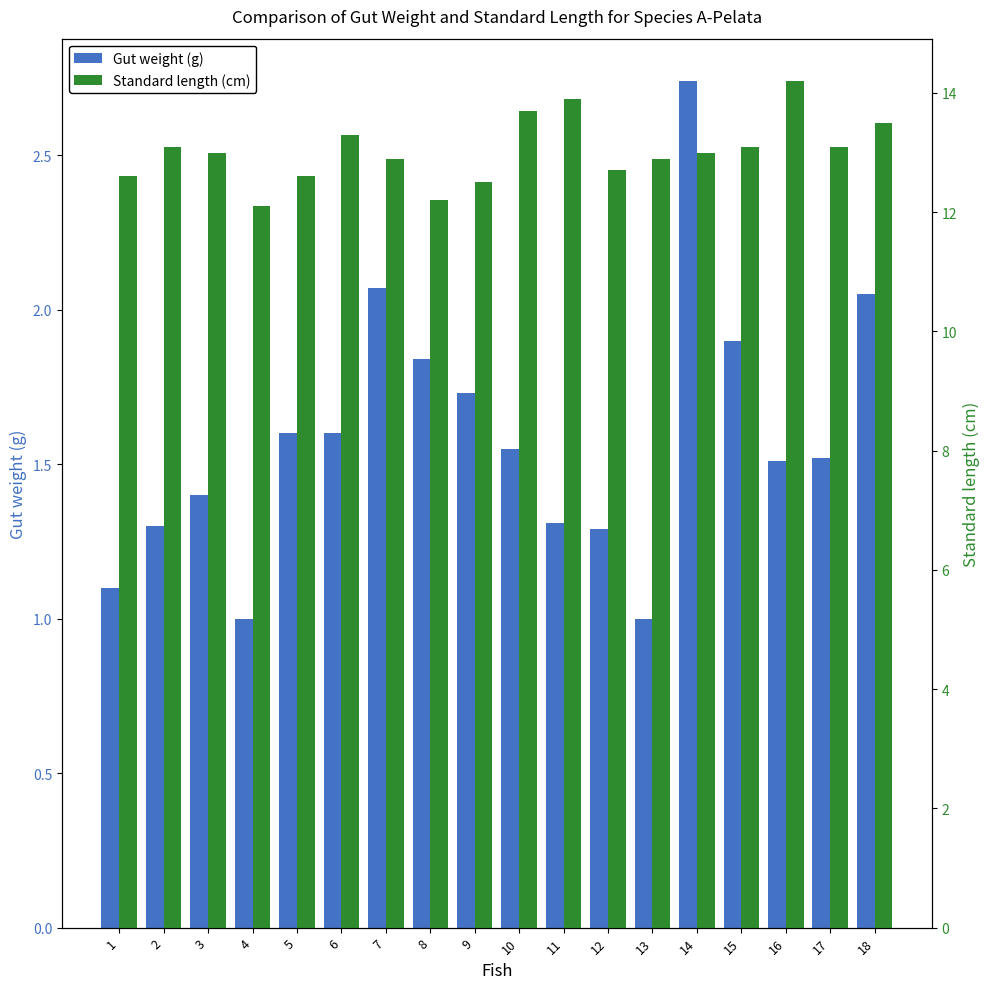

What is the difference between the Standard length (cm) values at 15 and 8?

0.9